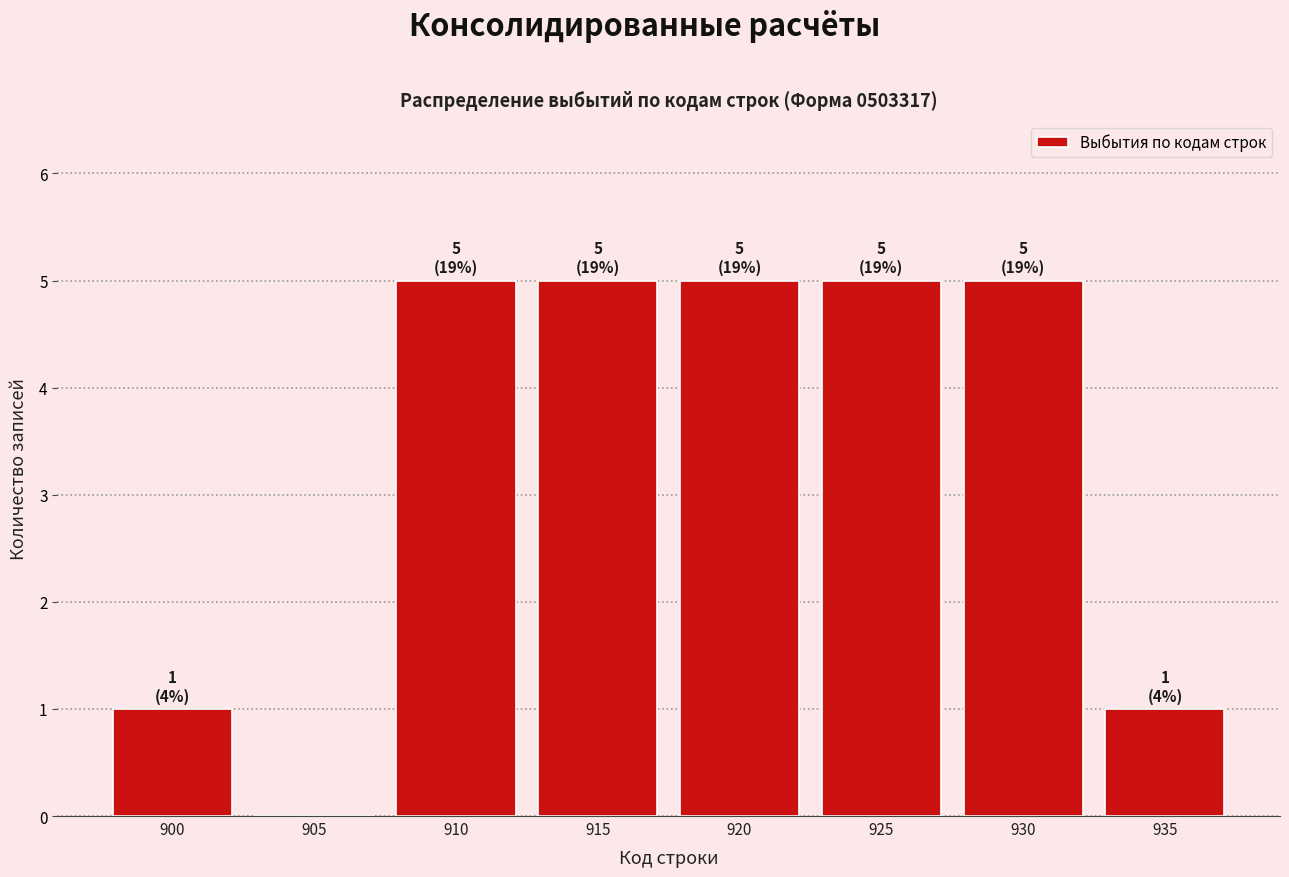

Reading left to right, list all the values displayed in this chart.

900=1	905=0	910=5	915=5	920=5	925=5	930=5	935=1